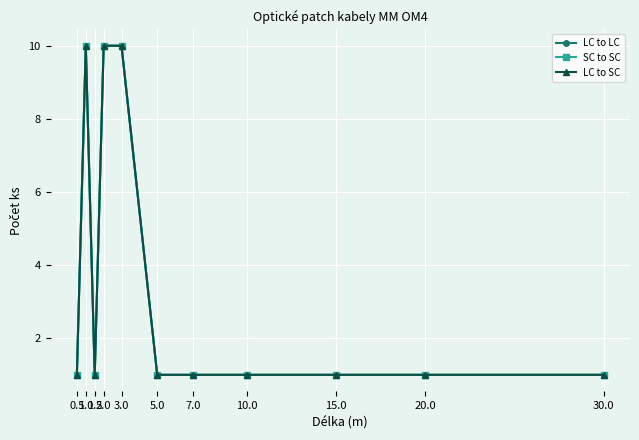

Does the chart have visible grid lines?

Yes